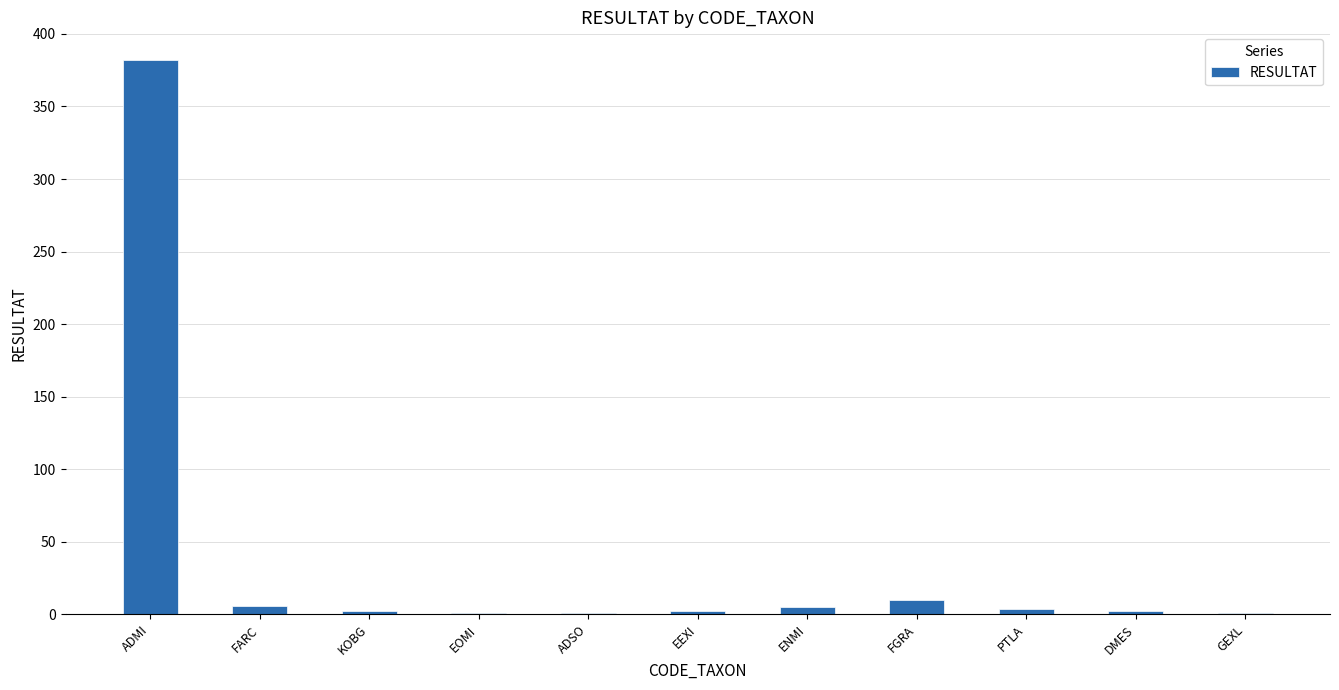

Between ADMI and ADSO, which is larger?

ADMI